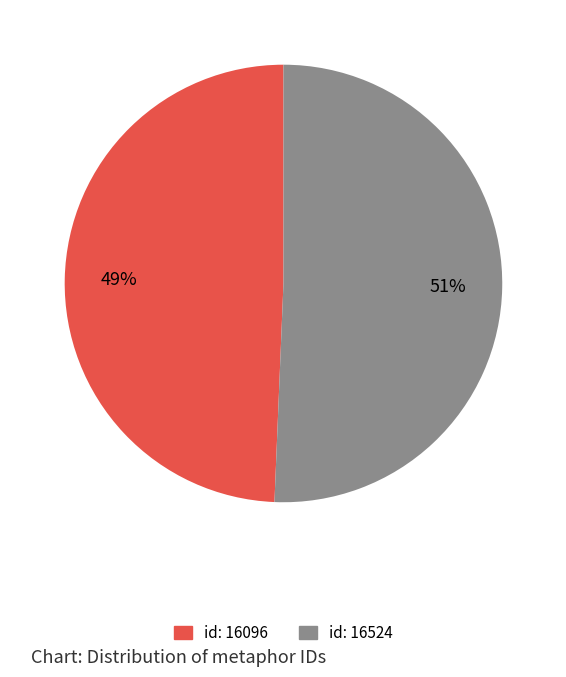

What is the ratio of the value at id: 16096 to the value at id: 16524?

1.0